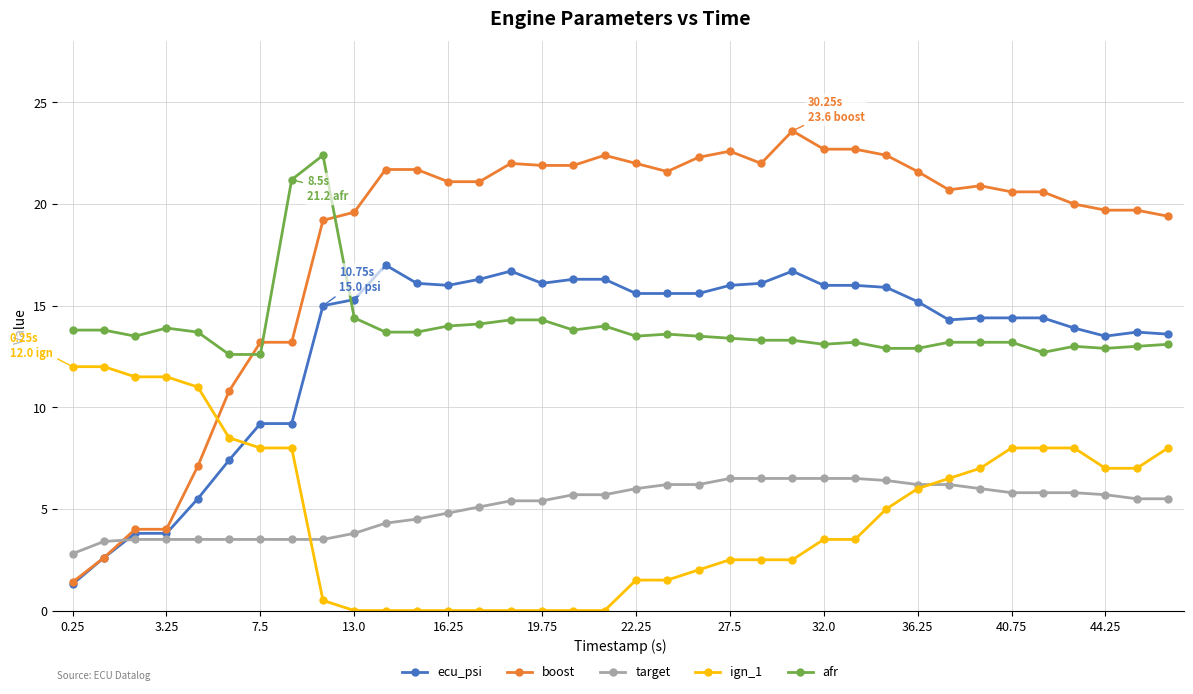

Which series has the largest range (max minus min)?

boost